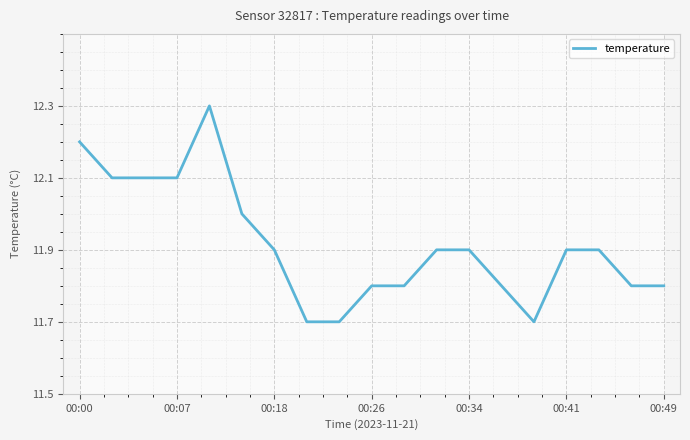

The value of temperature at 00:49 is 7.4. True or false?

False